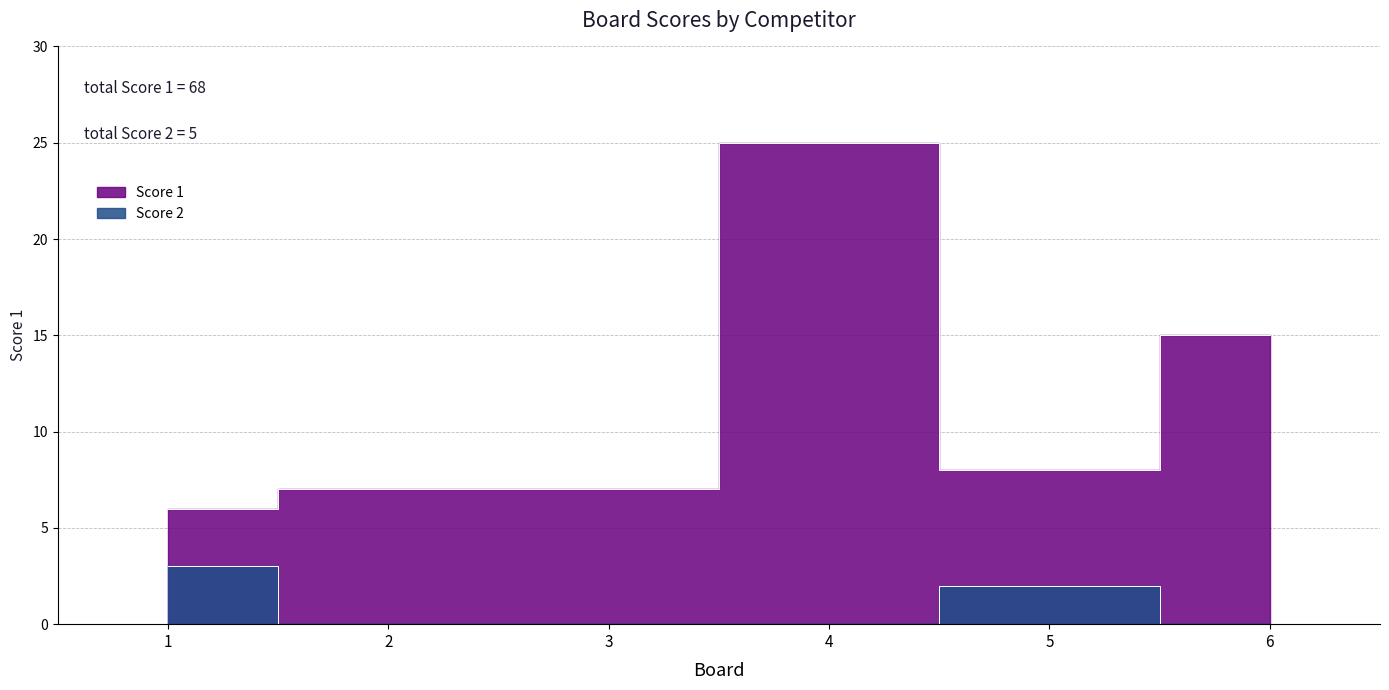

In Score 2, how many points are higher than both neighbors (excluding endpoints)?

1